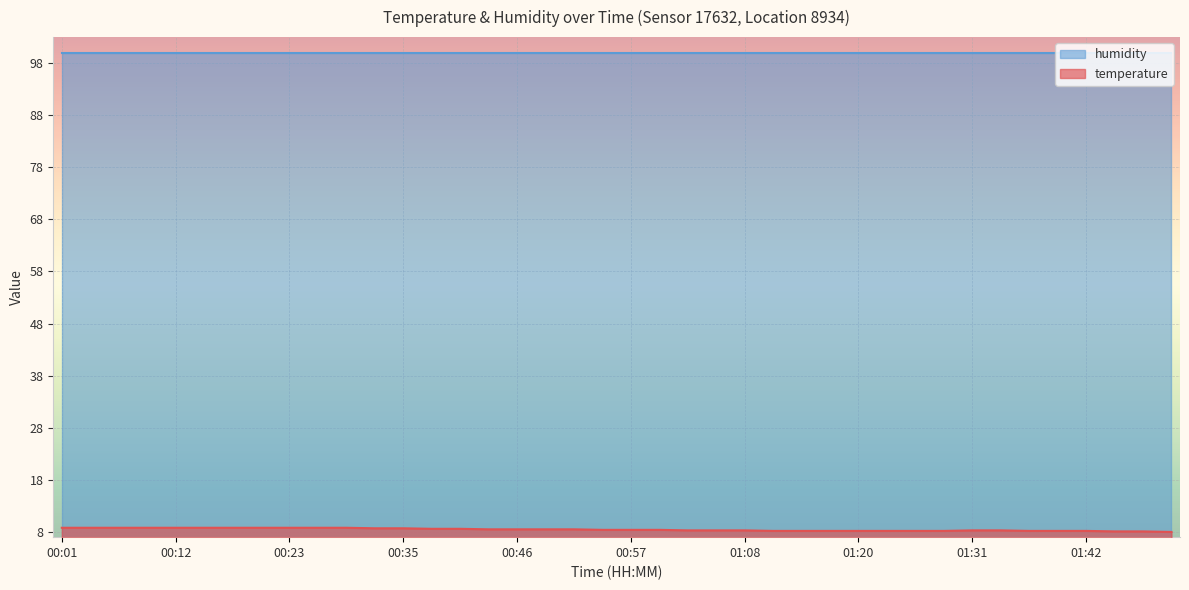

What is the total value across all series at 00:12?

108.8